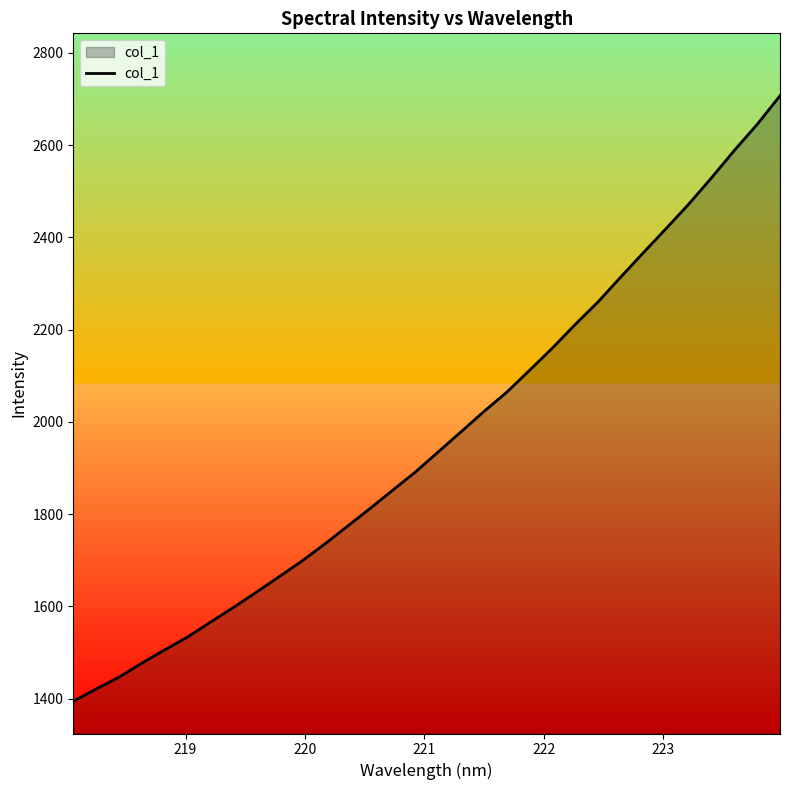

What is the greatest value displayed?

2706.7